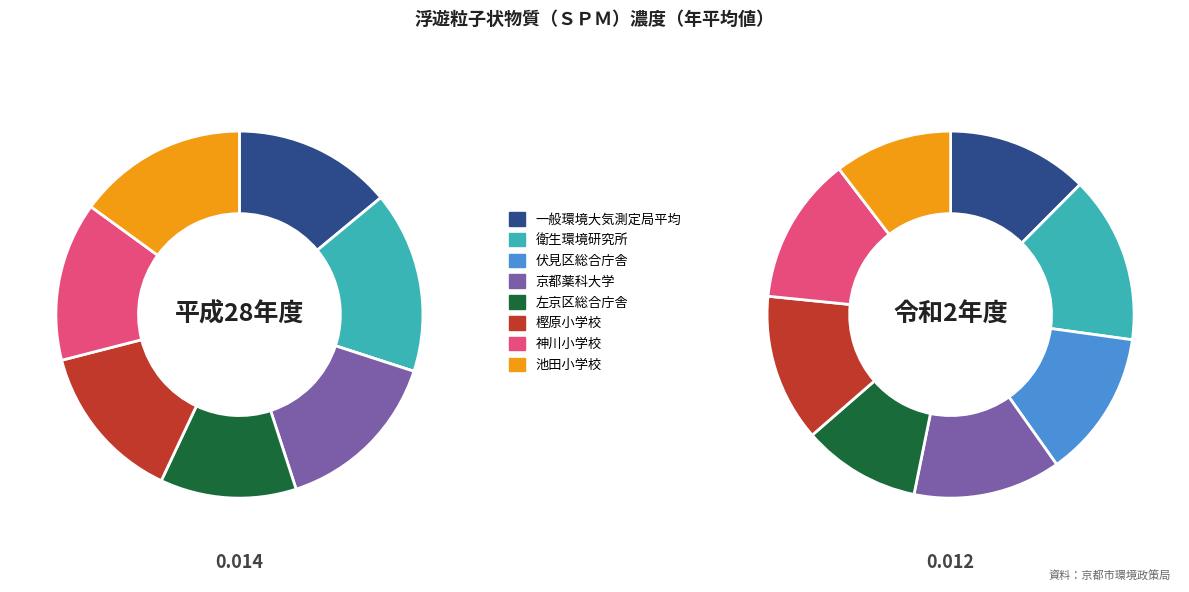

To the nearest percent, what is the combined percentage of 神川小学校 and 京都薬科大学?

26%